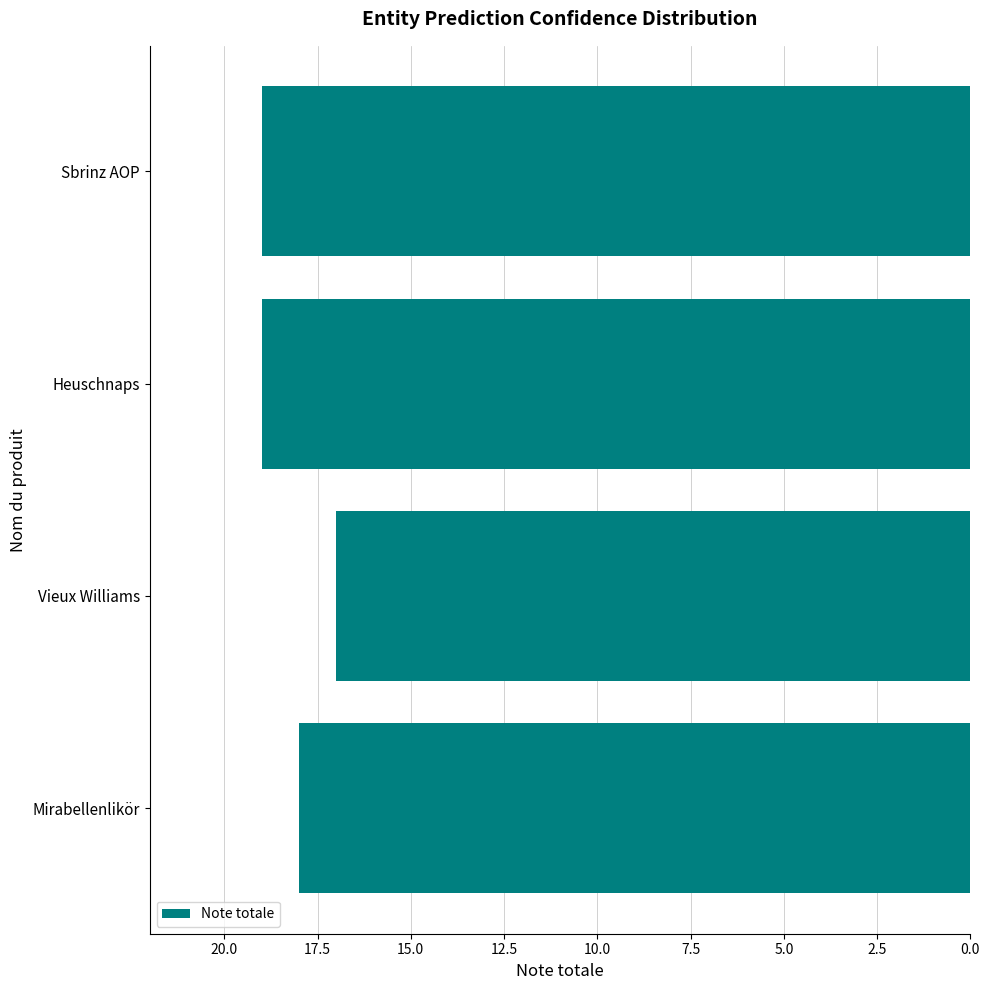

Count the values in the range 18 to 19.

3